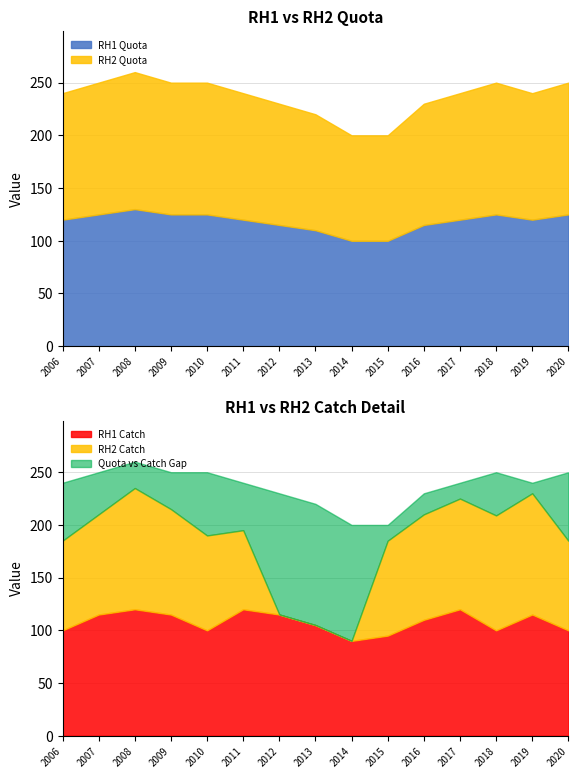

The value of RH2 Quota at 2019 is 120. True or false?

True